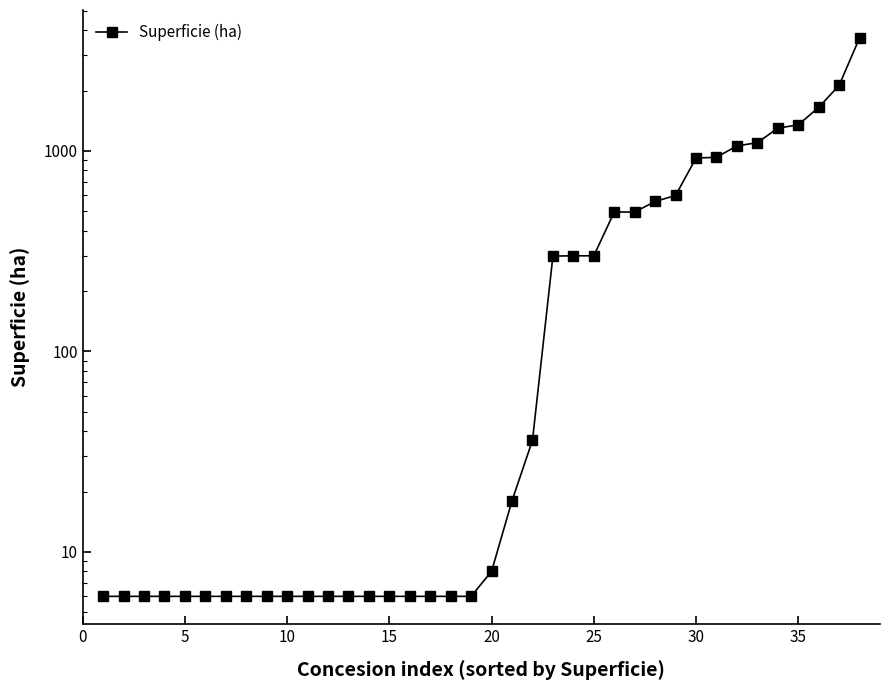

How many data points are less than 8?

19